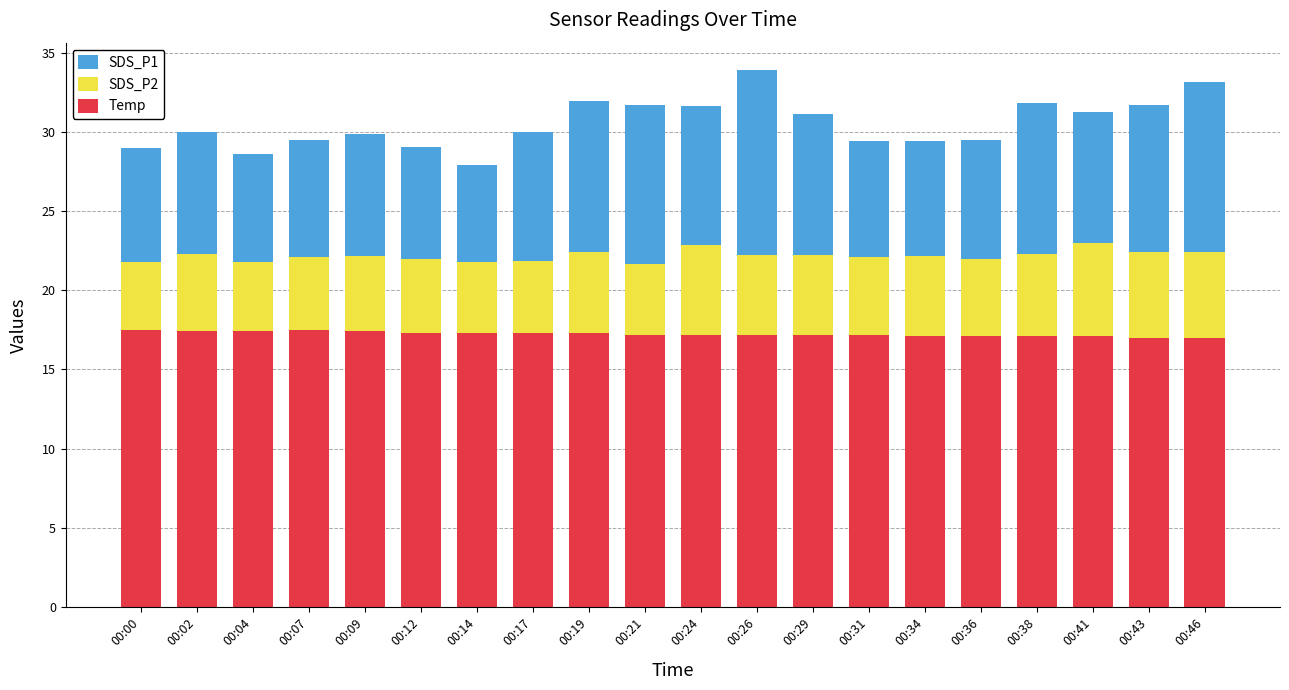

What is the minimum value for Temp?

17.0